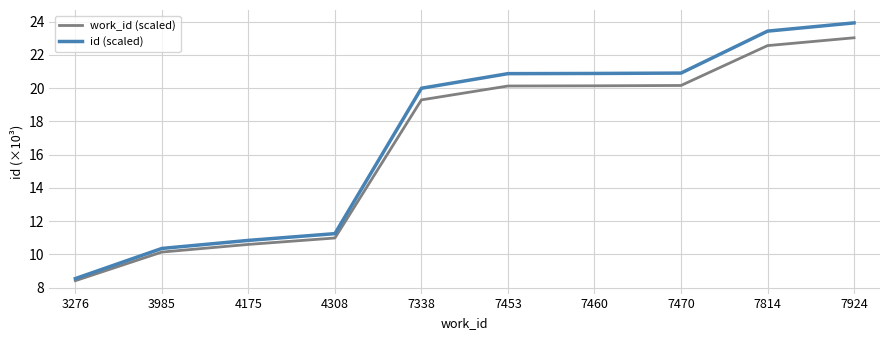

Does the chart display data point markers on the line(s)?

No